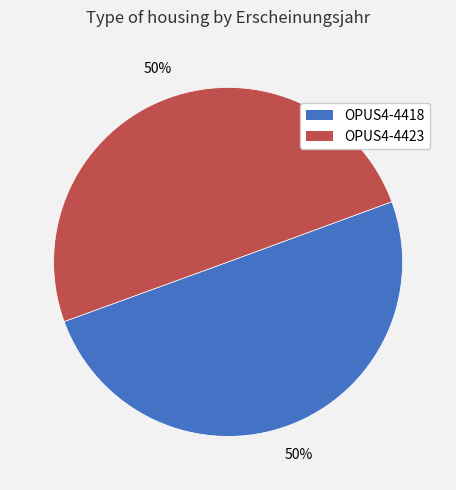

What percentage is the OPUS4-4418 slice, to the nearest percent?

50%